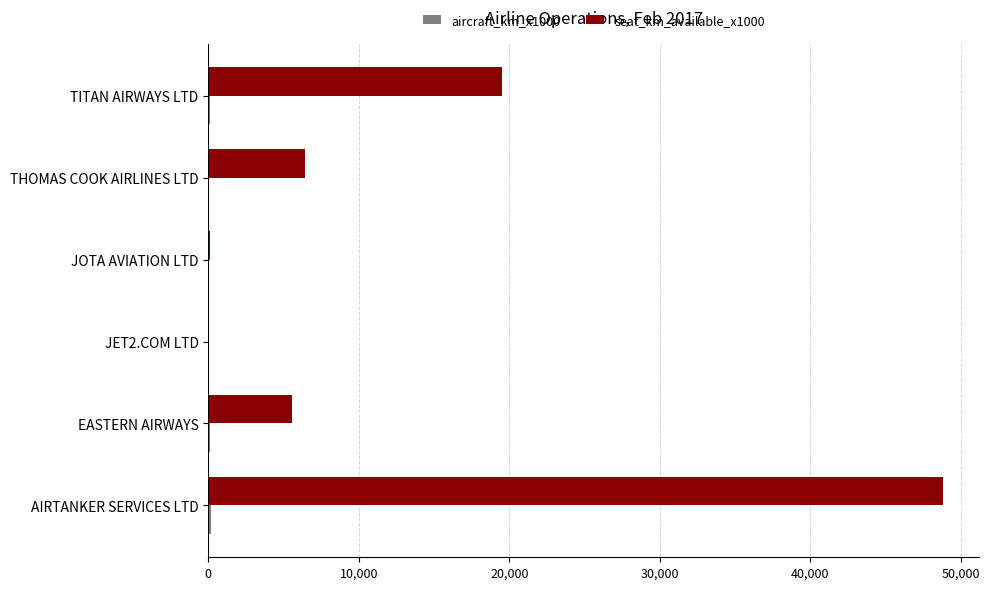

Which series has the largest total across all categories?

seat_km_available_x1000